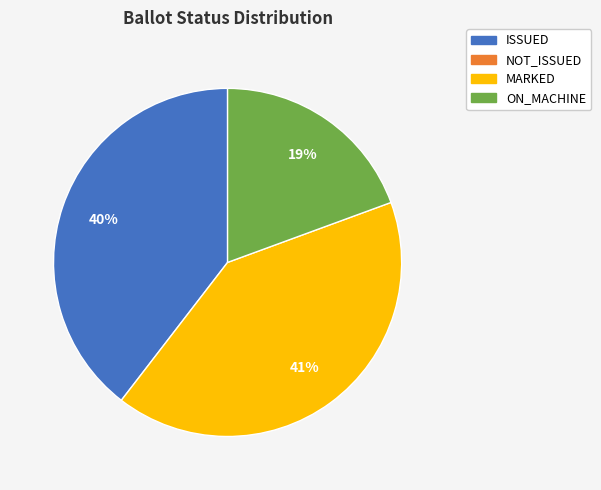

To the nearest percent, what is the difference between the largest and smallest slice percentages?

22%